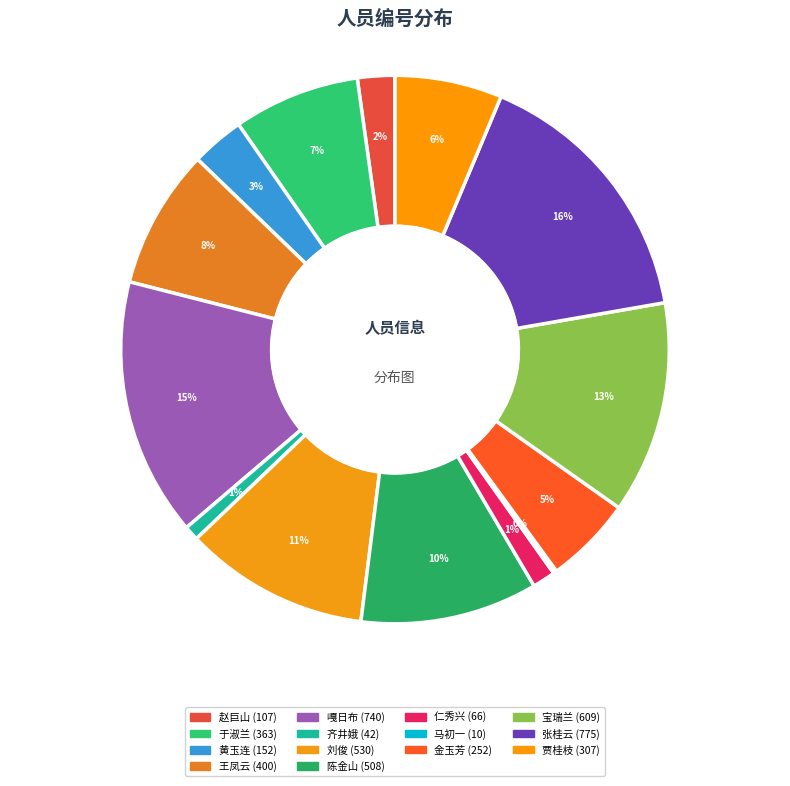

Is 张桂云 the majority of the pie?

No